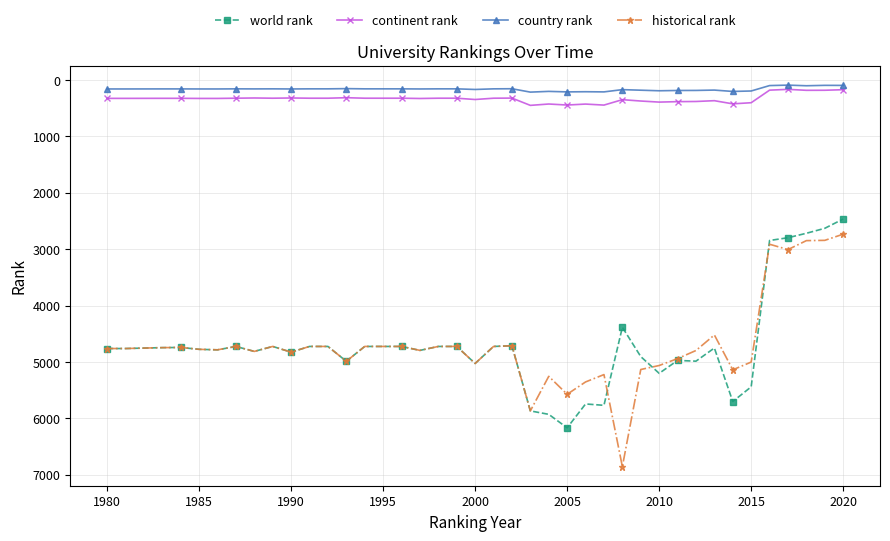

True or false: world rank has more than 2 points higher than both neighbors.

True